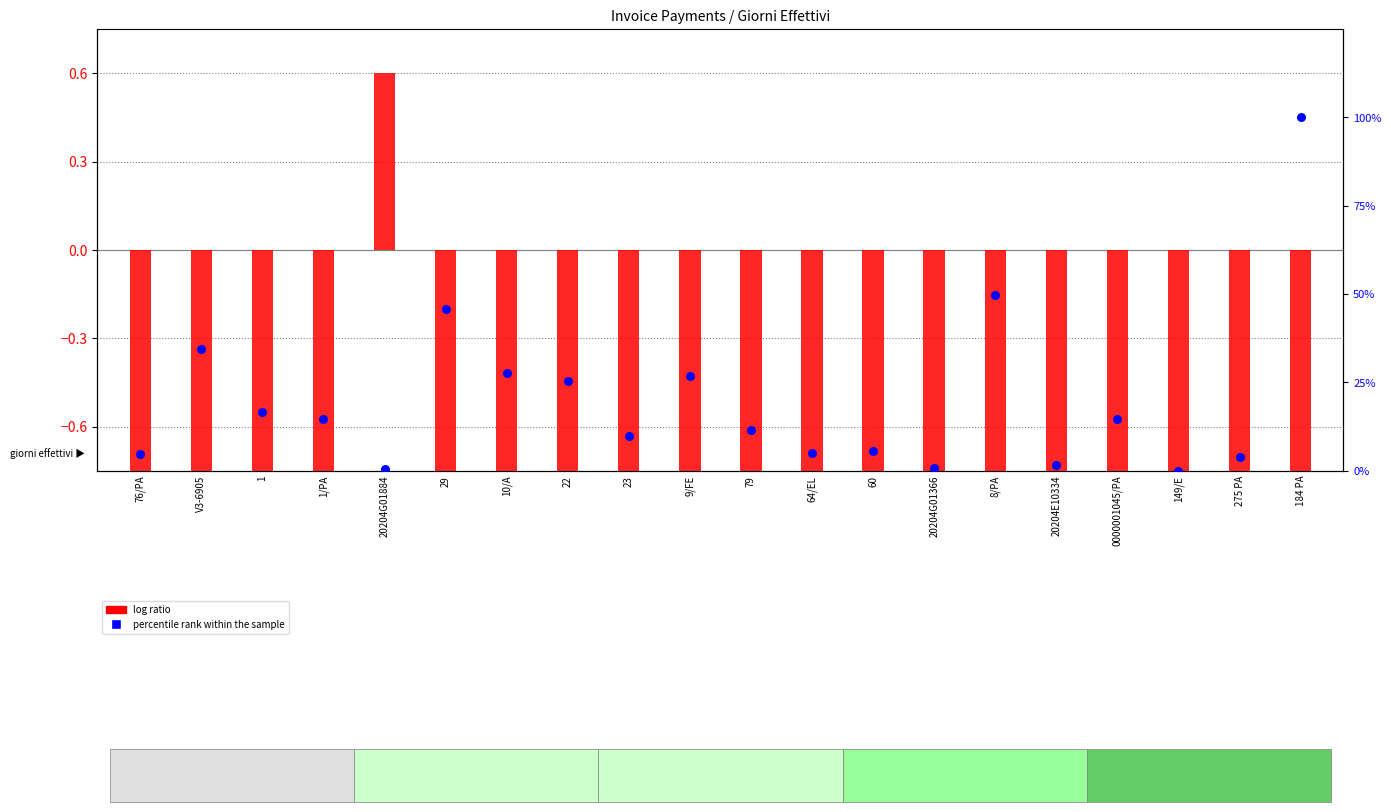

At how many categories does at least one series exceed -133?

20